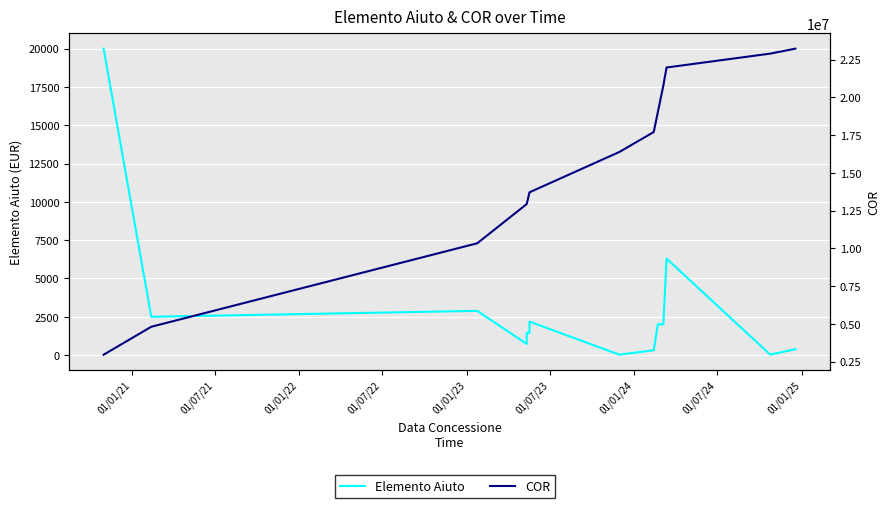

Which has a higher value, 01/01/22 or 01/01/21?

01/01/21